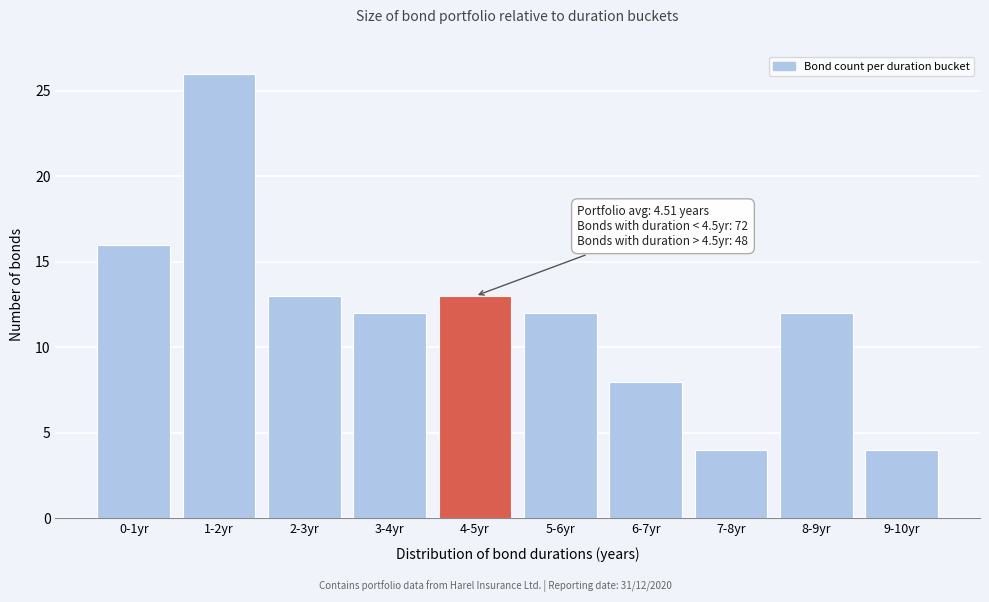

Reading left to right, list all the values displayed in this chart.

16	26	13	12	13	12	8	4	12	4